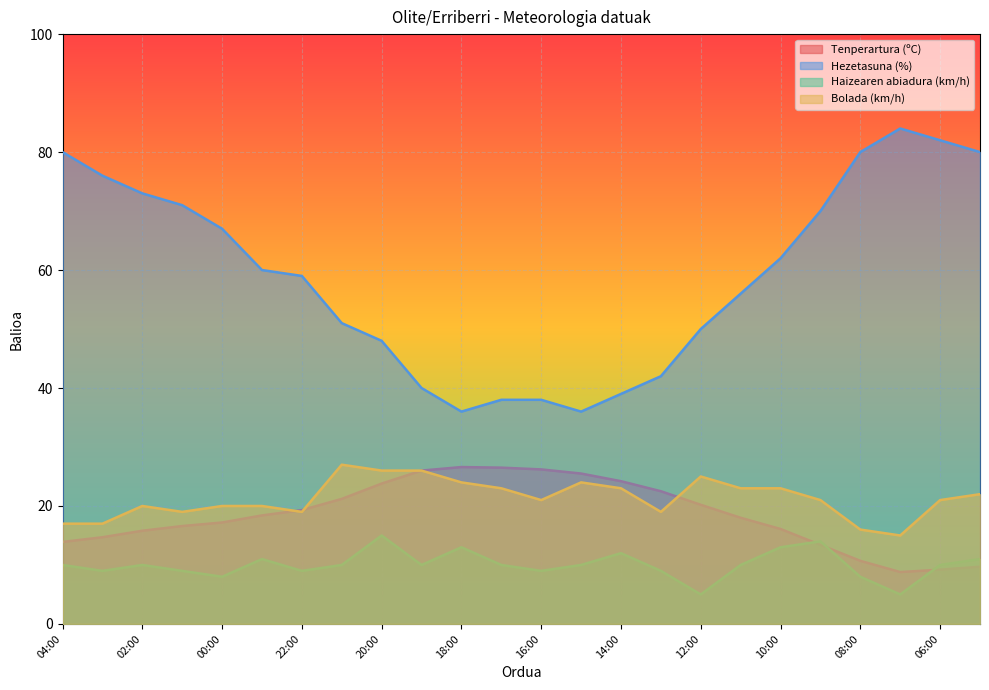

Count the number of categories in the chart.

24